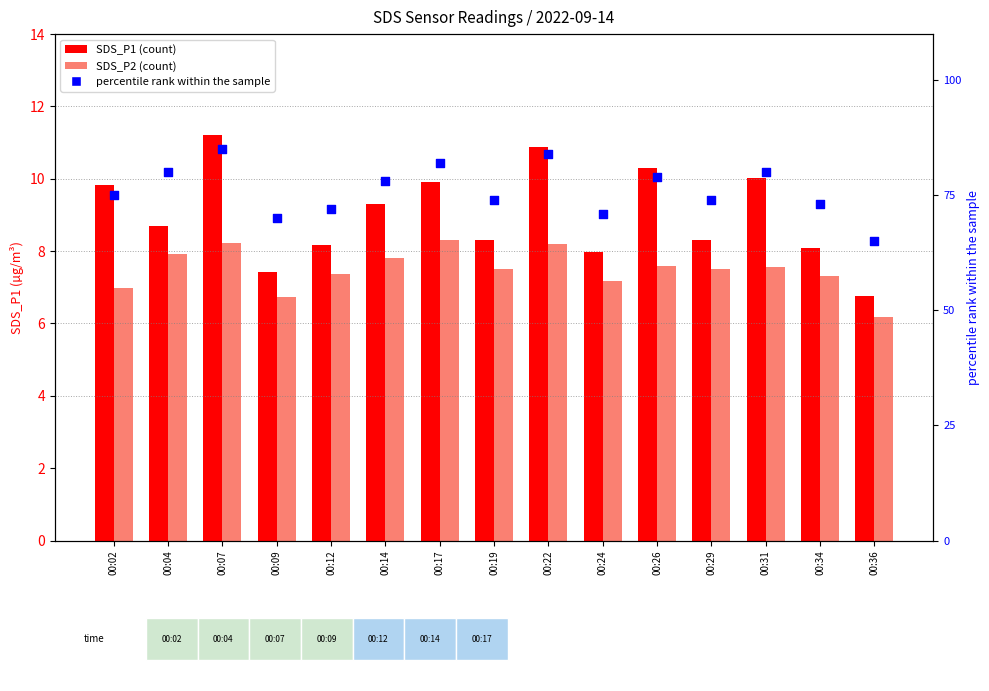

What is the total value across all series at 00:26?

96.9